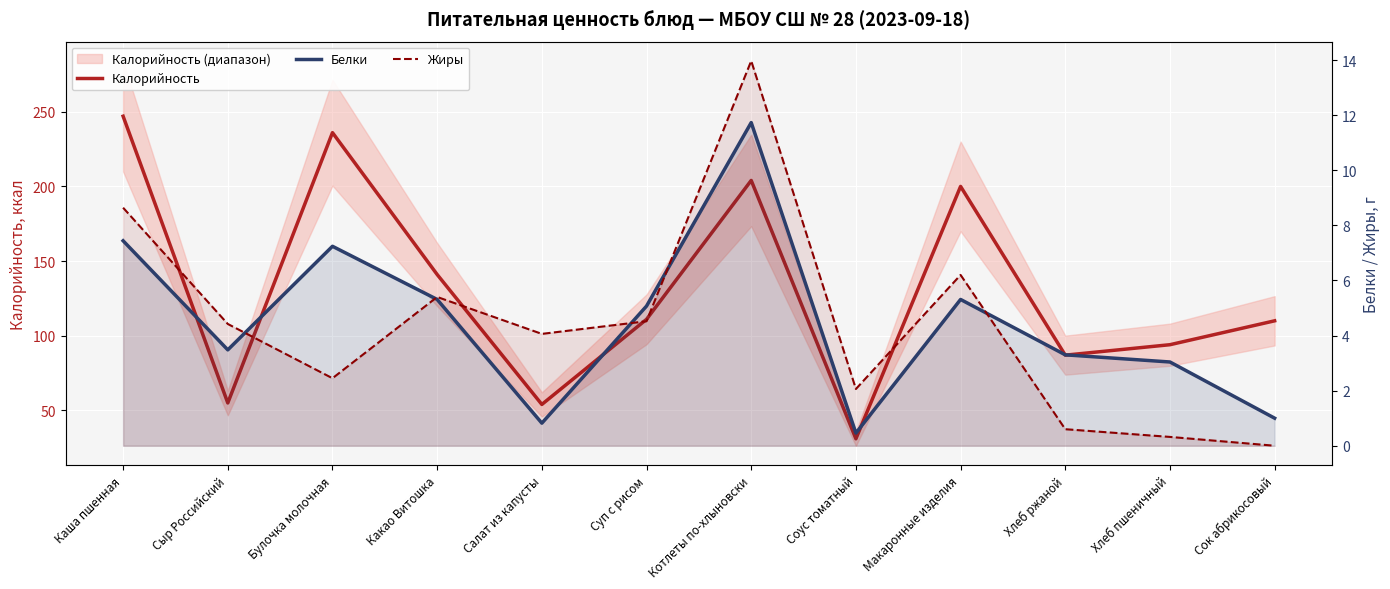

What is the maximum value shown in the chart?

247.0